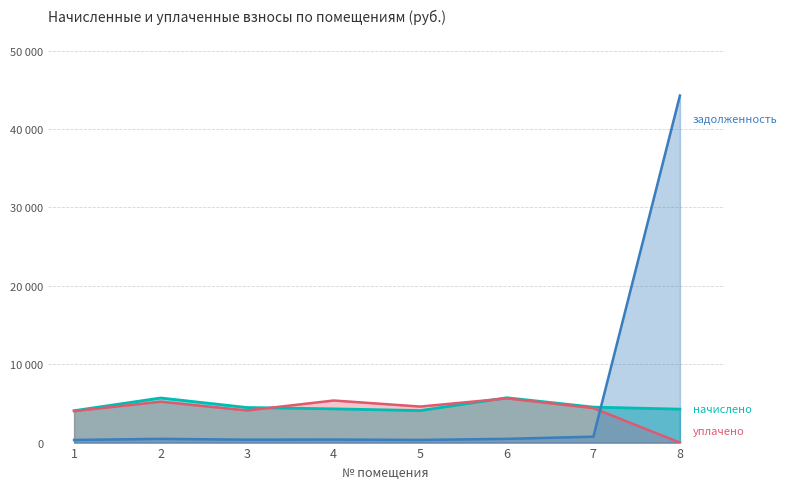

What is the average value of the уплачено series?

4166.8